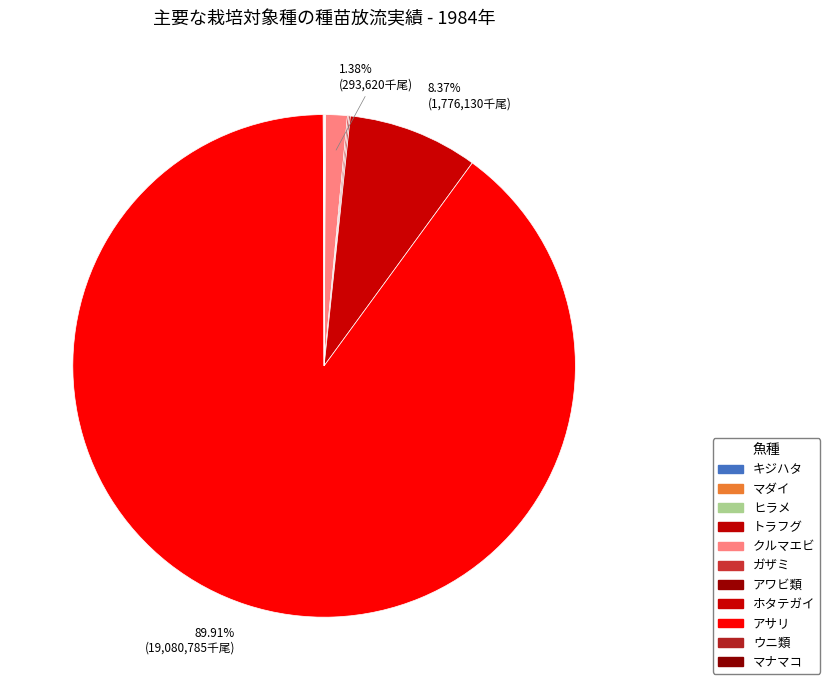

Which slice is the smallest?

キジハタ